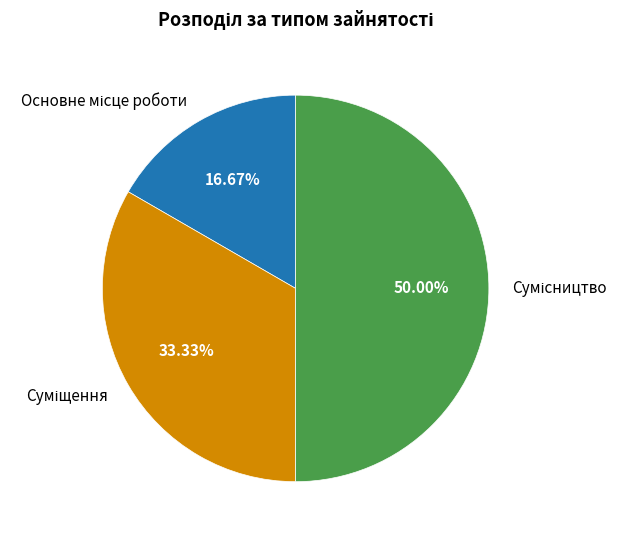

Rank the categories by value from highest to lowest.

Сумісництво, Суміщення, Основне місце роботи